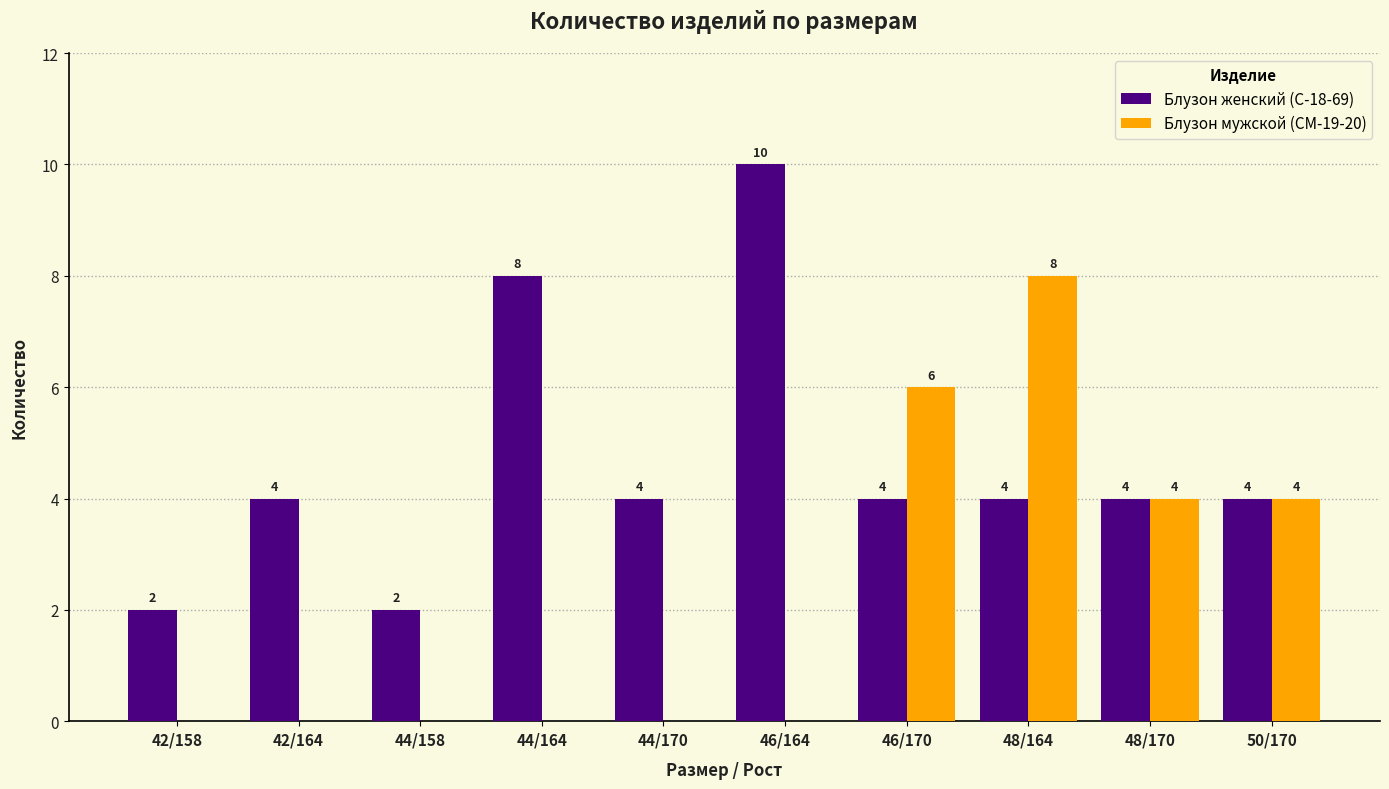

Count the Блузон мужской (СМ-19-20) values in the range 0 to 4.

8